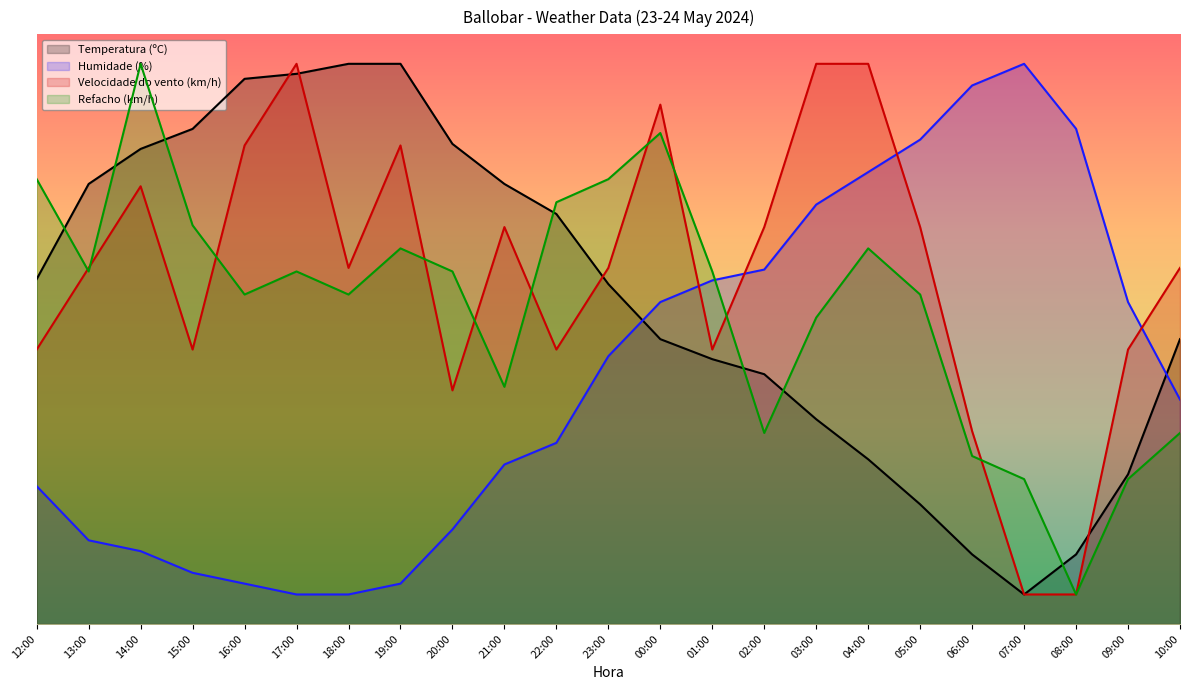

What is the difference between the maximum and minimum values in the Velocidade do vento (km/h) series?

90.0